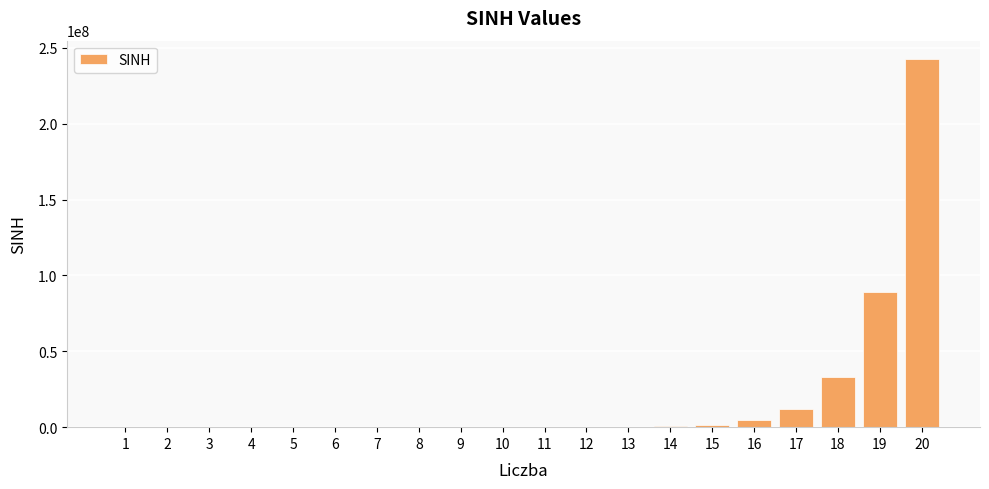

What is the maximum value shown in the chart?

242582597.7